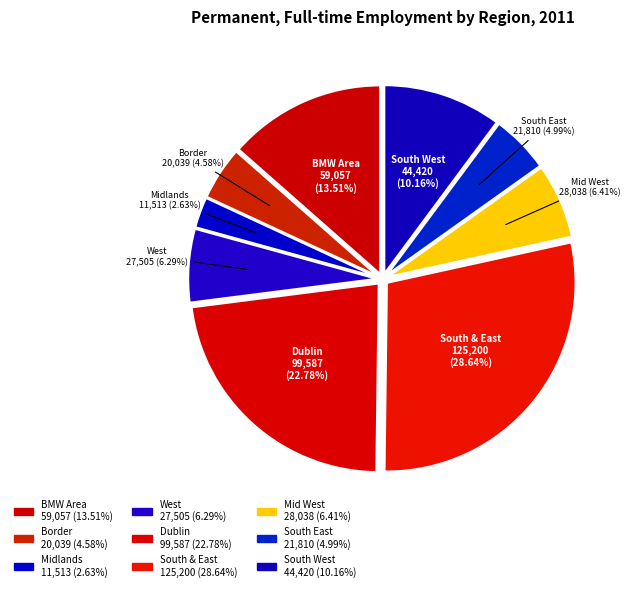

Rank the categories by value from lowest to highest.

Midlands, Border, South East, West, Mid West, South West, BMW Area, Dublin, South & East